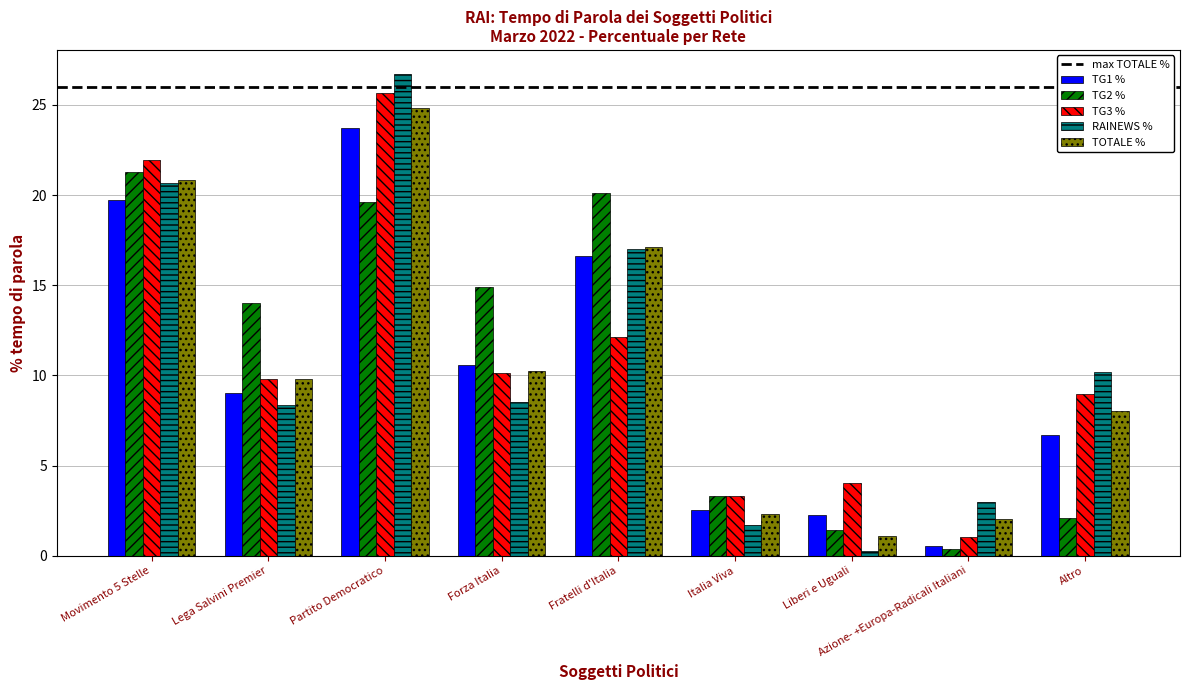

Where is TG2 % nearest to the value 10?

Lega Salvini Premier